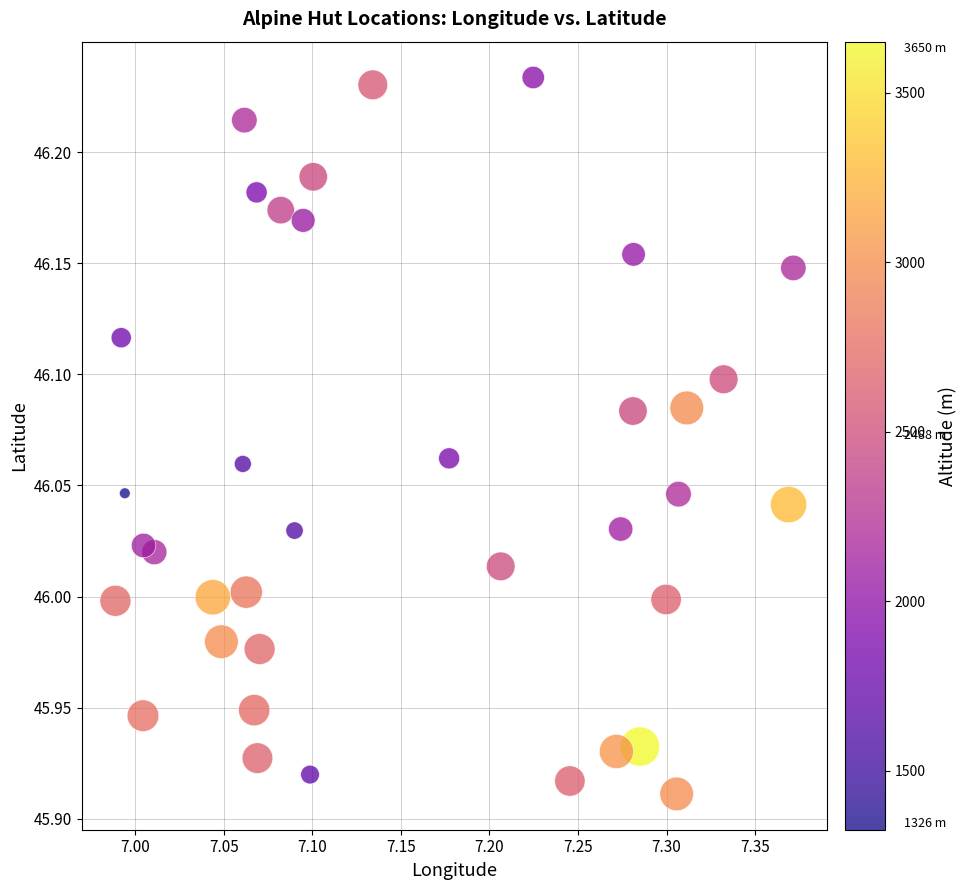

What is the range of Y values (max minus min)?

0.3